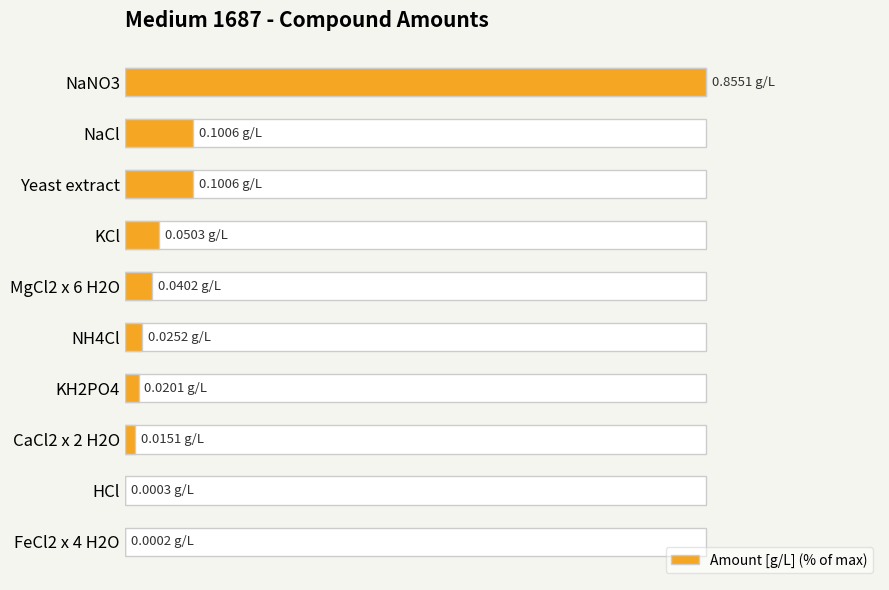

Is it true that the value at 60 is 8.2?

False